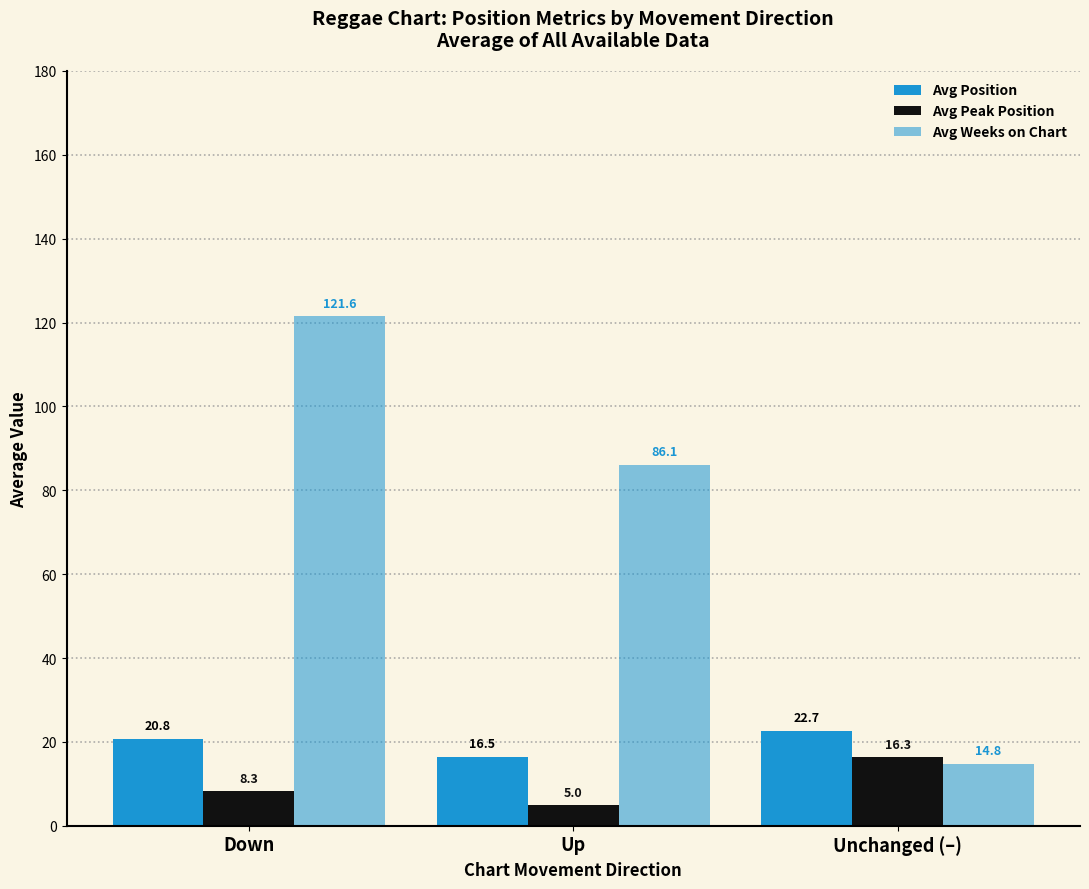

What is the difference between the maximum and second lowest values in the Avg Peak Position series?

8.0